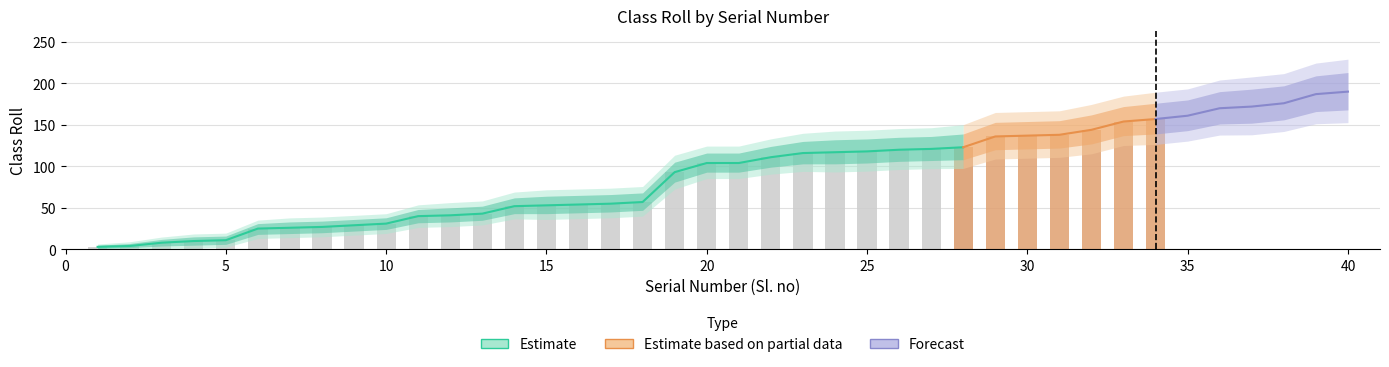

Is it true that Estimate equals 271 at 36?

False